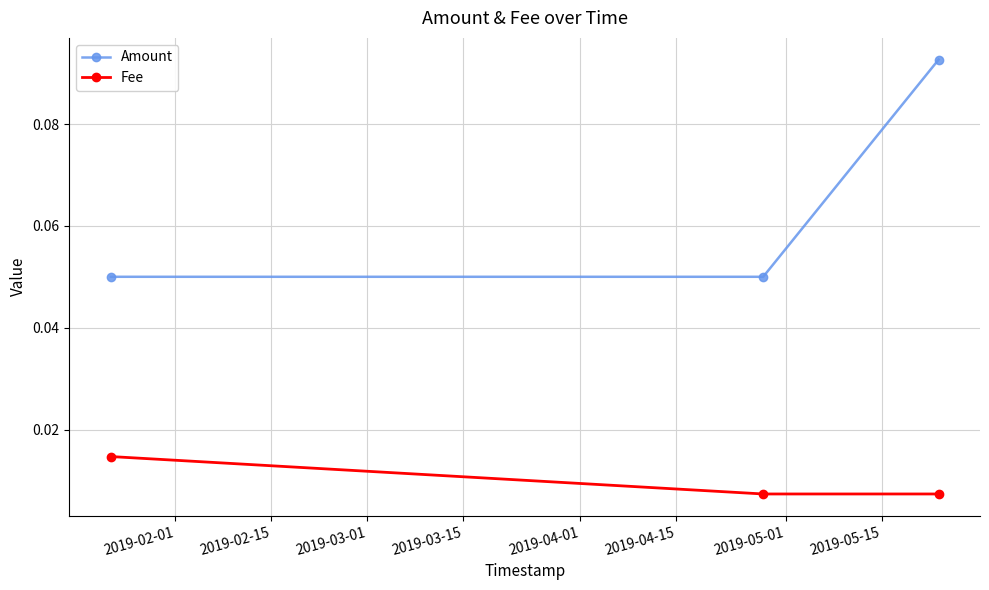

List the series in order of their peak value, lowest first.

Fee, Amount